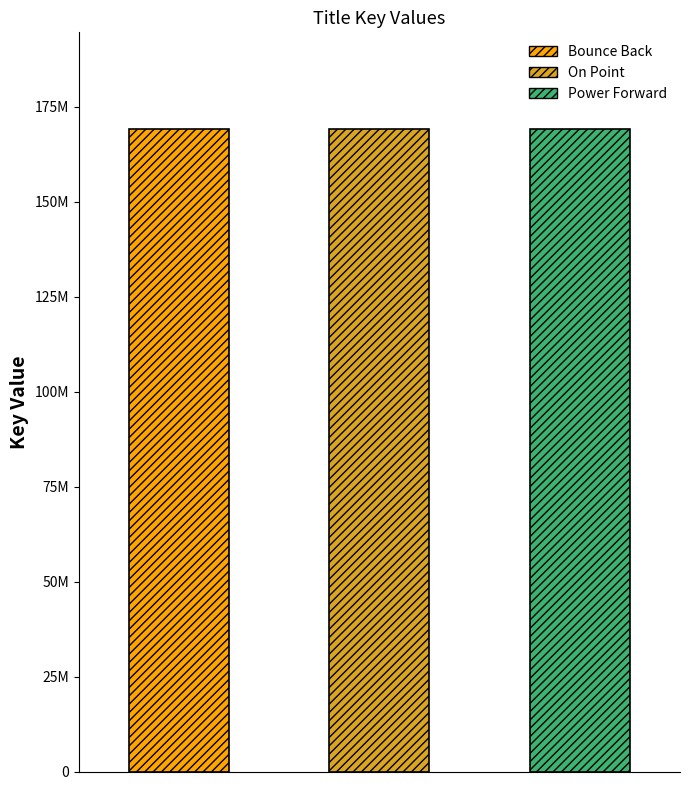

How many bars are there in total?

3